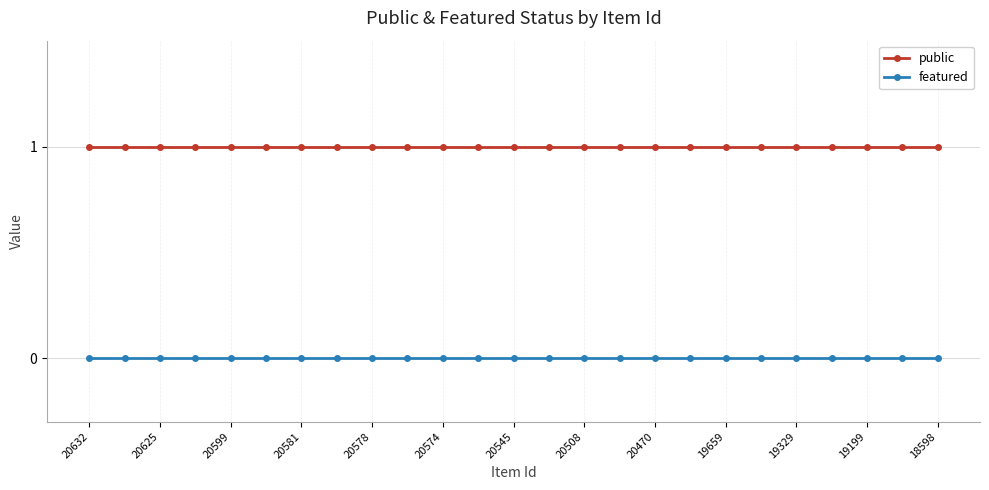

True or false: public and featured cross at least once.

False